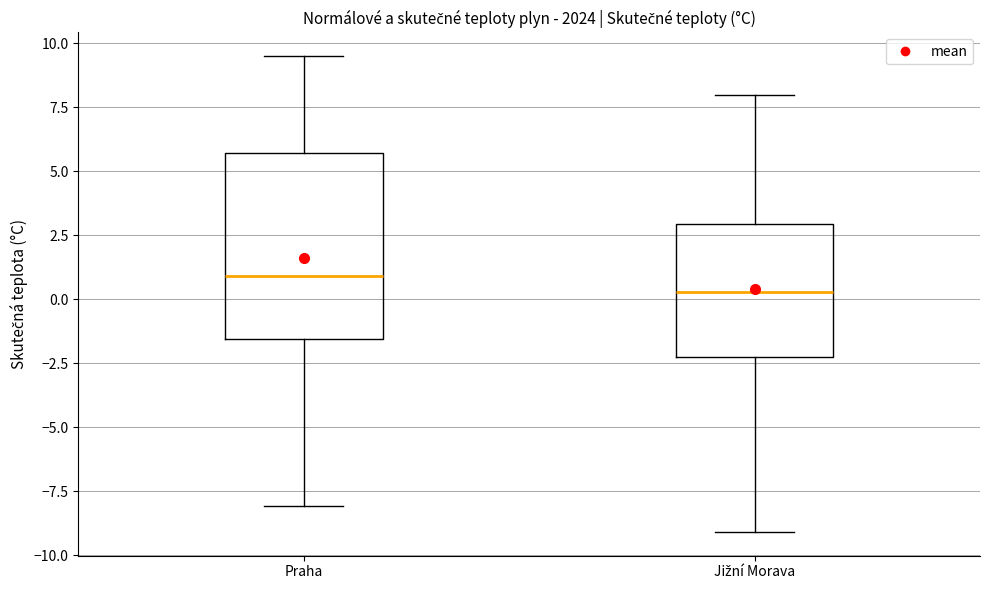

Where is the lower edge of the box for Praha on the y-axis? The values are not printed on the chart, so give them approximately, as read against the axis.

-1.5